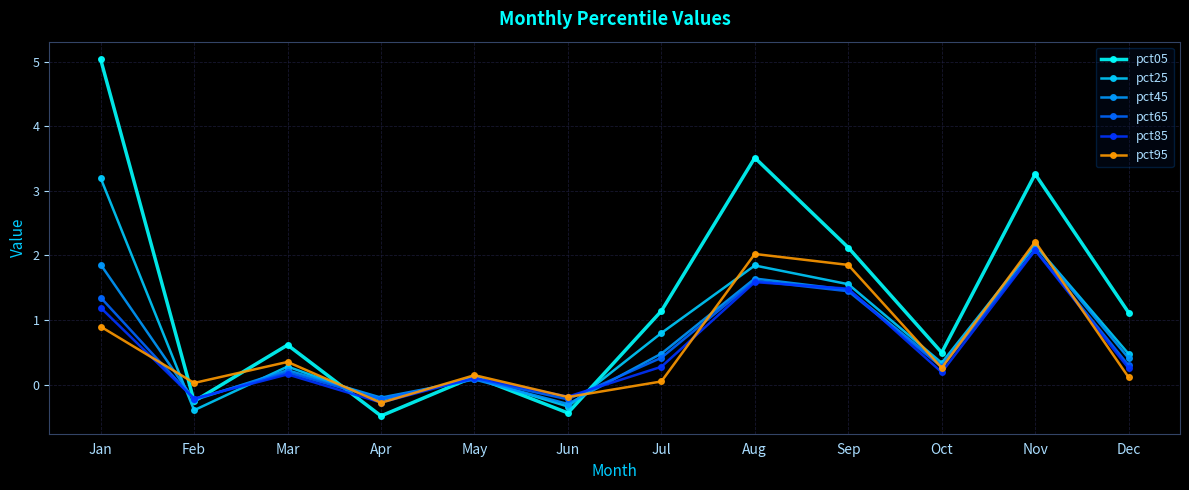

What is the minimum value shown in the chart?

-0.5